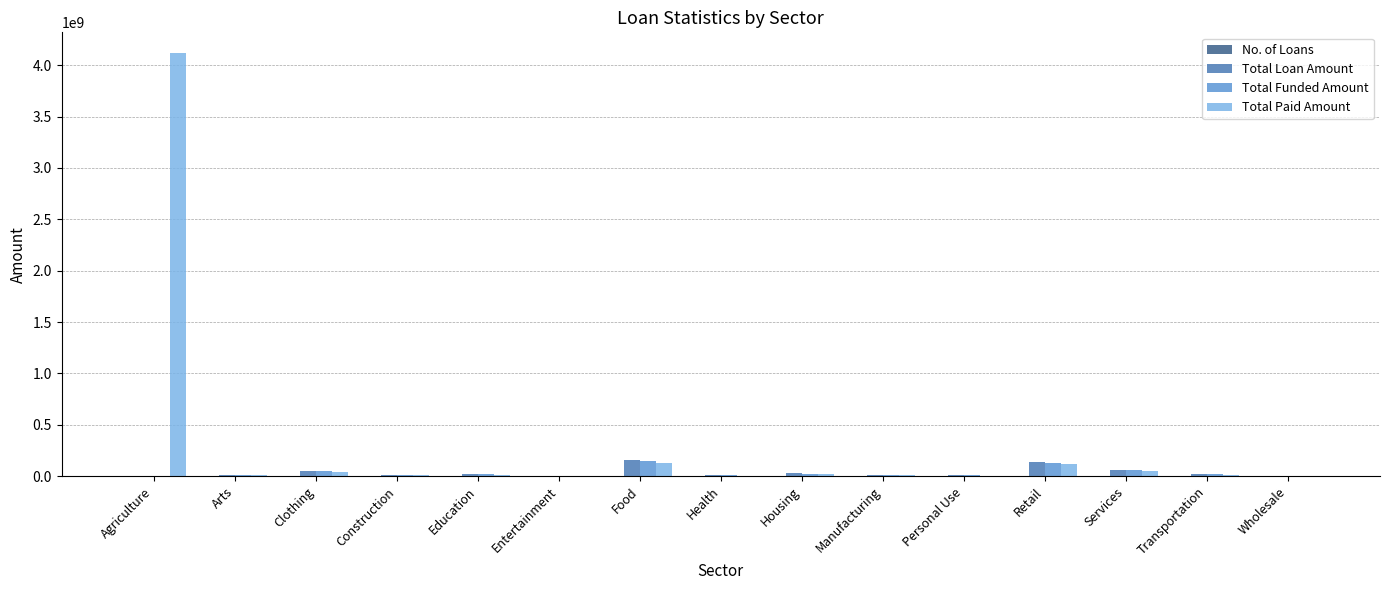

What is the maximum value for Total Loan Amount?

154596075